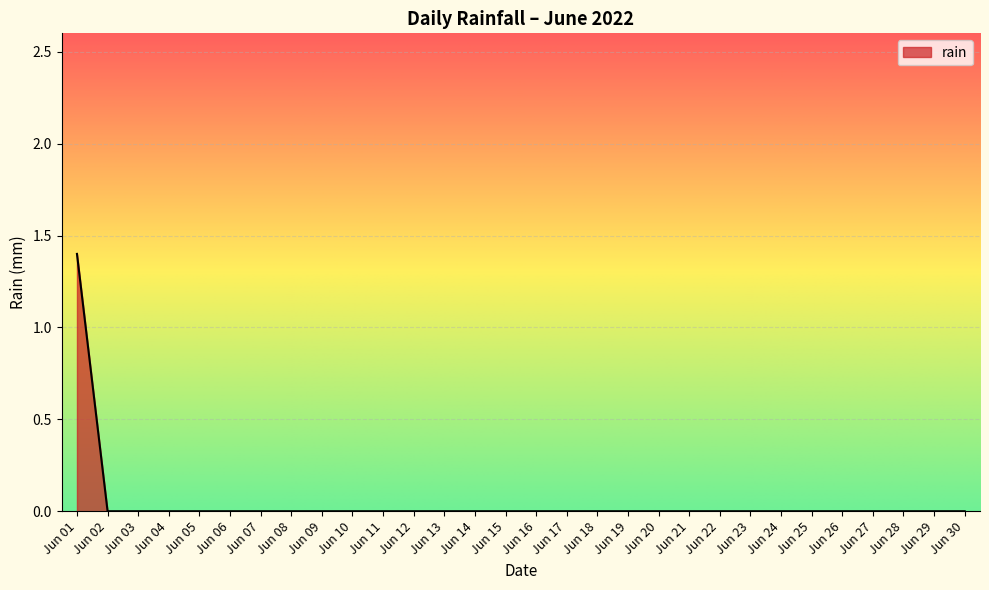

What is the greatest value displayed?

1.4